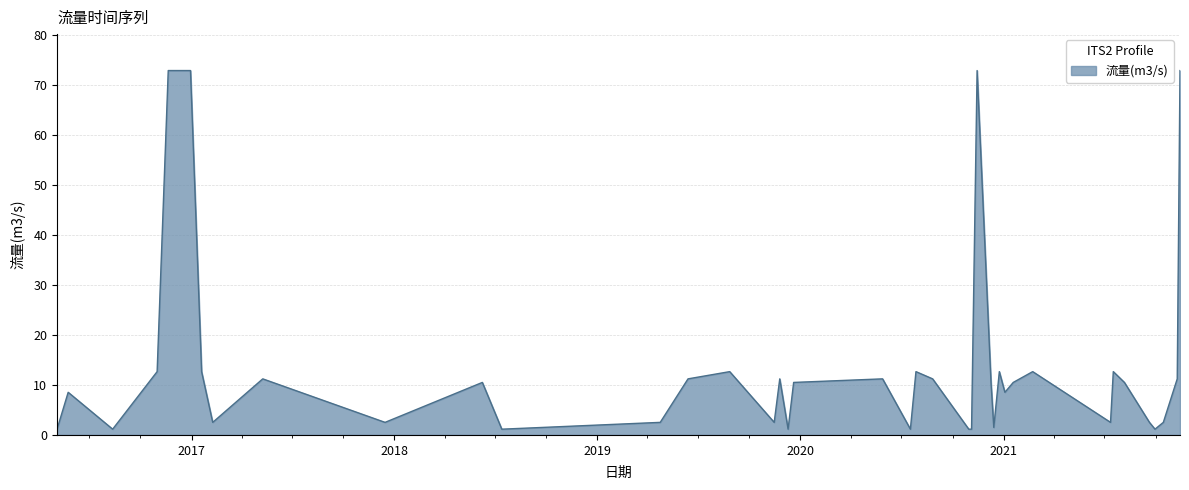

What is the sum of all values?

545.1